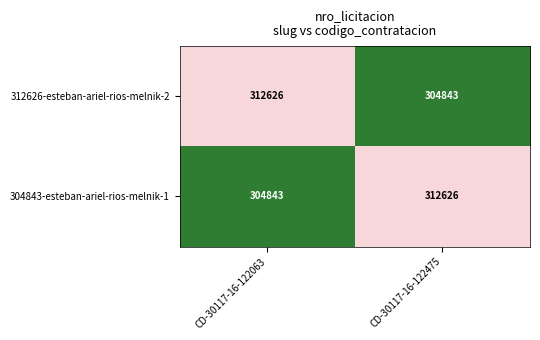

Which category has the lowest value in the 312626-esteban-ariel-rios-melnik-2 series?

CD-30117-16-122475